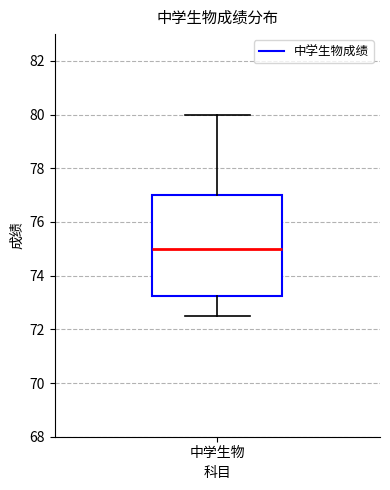

Transcribe this box plot: give where the median line is, the range the box spans, and where the two whiskers end, as read against the y-axis. The values are not printed on the chart, so give them approximately, as read against the axis.

median 75.0, box 73.2 to 77.0, whiskers 72.6 to 80.0